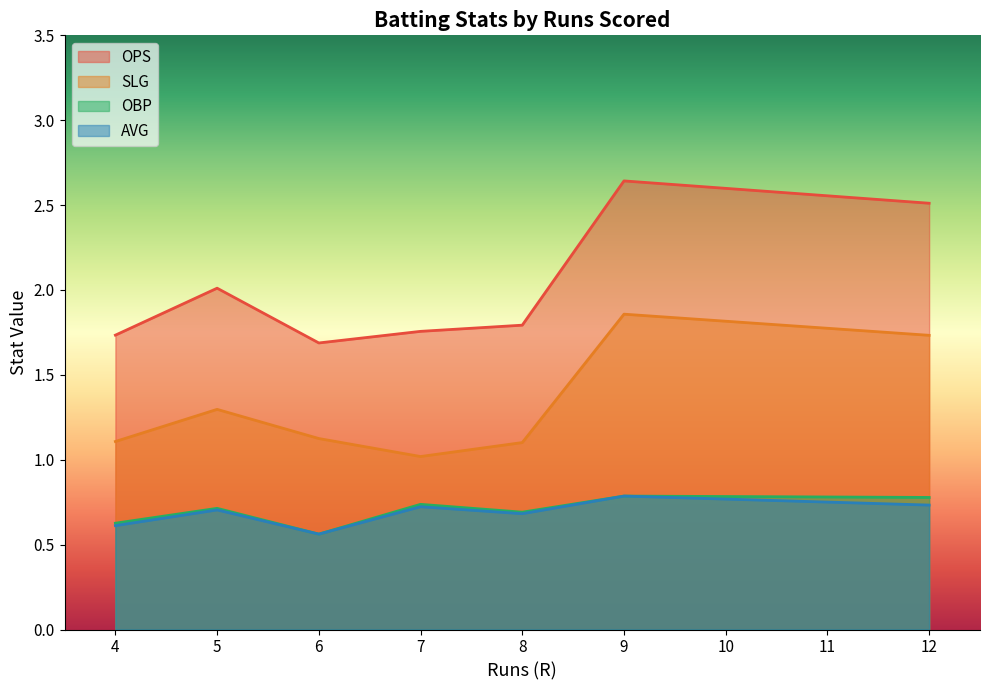

What is the smallest value displayed?

0.6